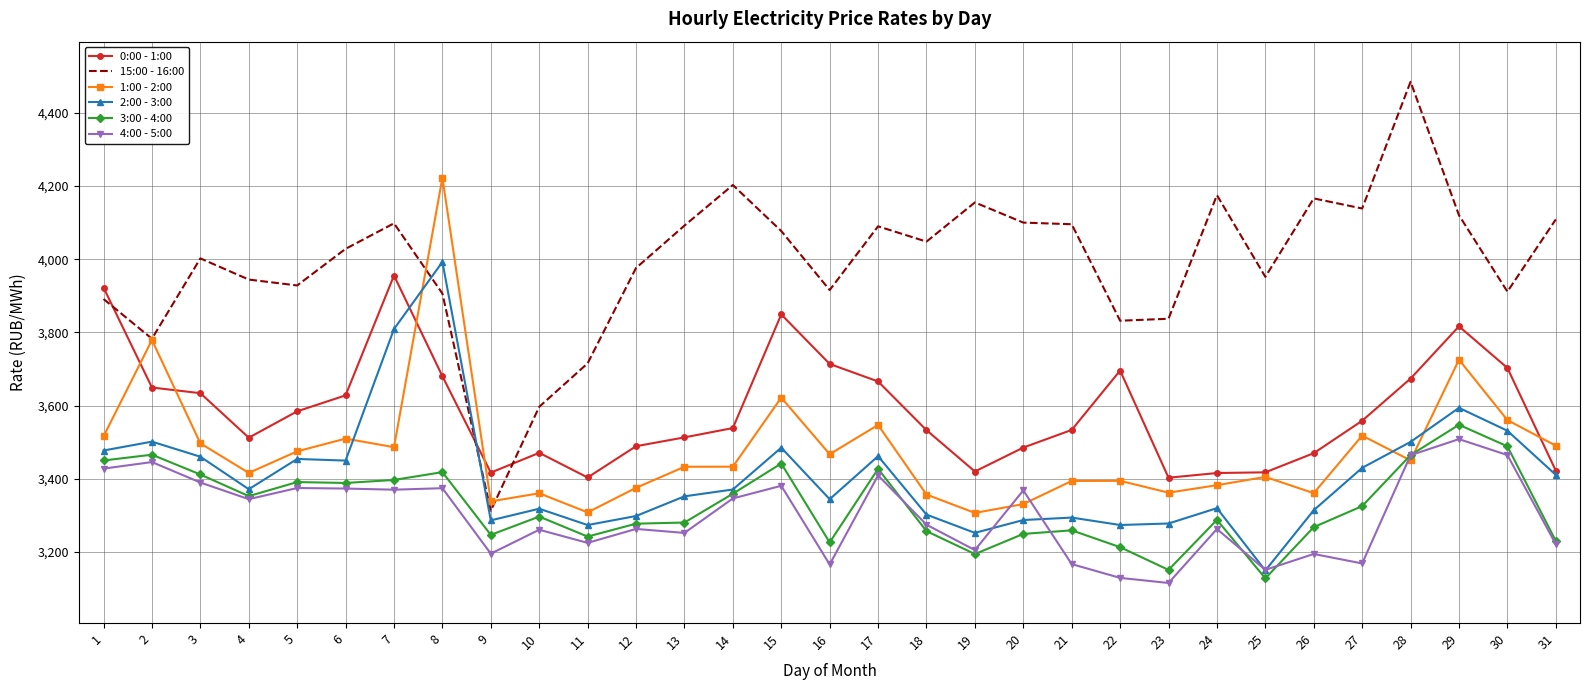

What is the approximate value of 4:00 - 5:00 at 17?

3409.0